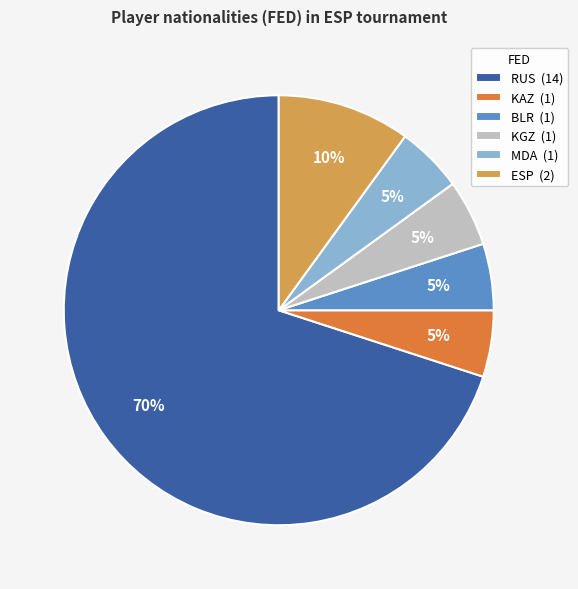

Combined, do RUS (14) and ESP (2) account for over 50%?

Yes